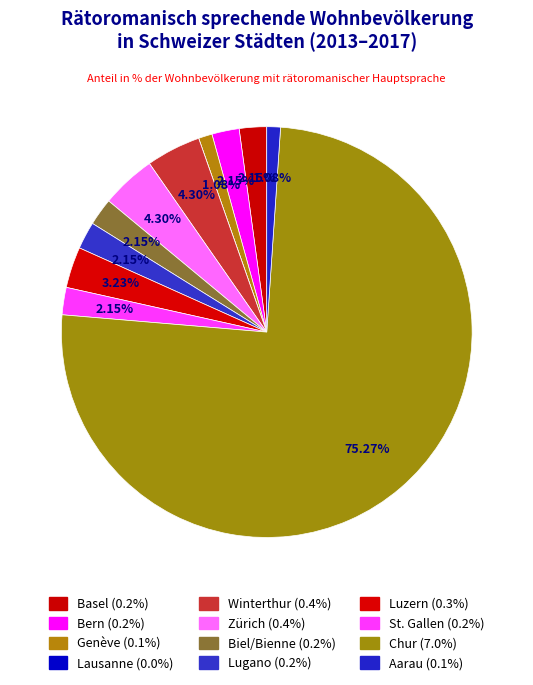

Is there a majority slice in this chart?

Yes